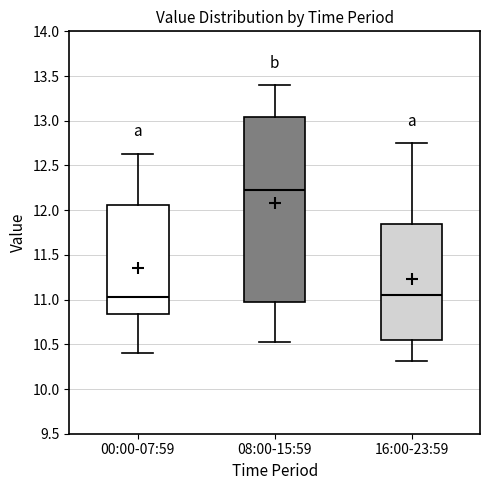

Reading left to right, transcribe this box plot: for each box, give where its median line is, the range the box spans, and where its two whiskers end, as read against the y-axis. The values are not printed on the chart, so give them approximately, as read against the axis.

00:00-07:59: median 11.05, box 10.85 to 12.05, whiskers 10.40 to 12.65
08:00-15:59: median 12.25, box 10.95 to 13.05, whiskers 10.55 to 13.40
16:00-23:59: median 11.05, box 10.55 to 11.85, whiskers 10.30 to 12.75